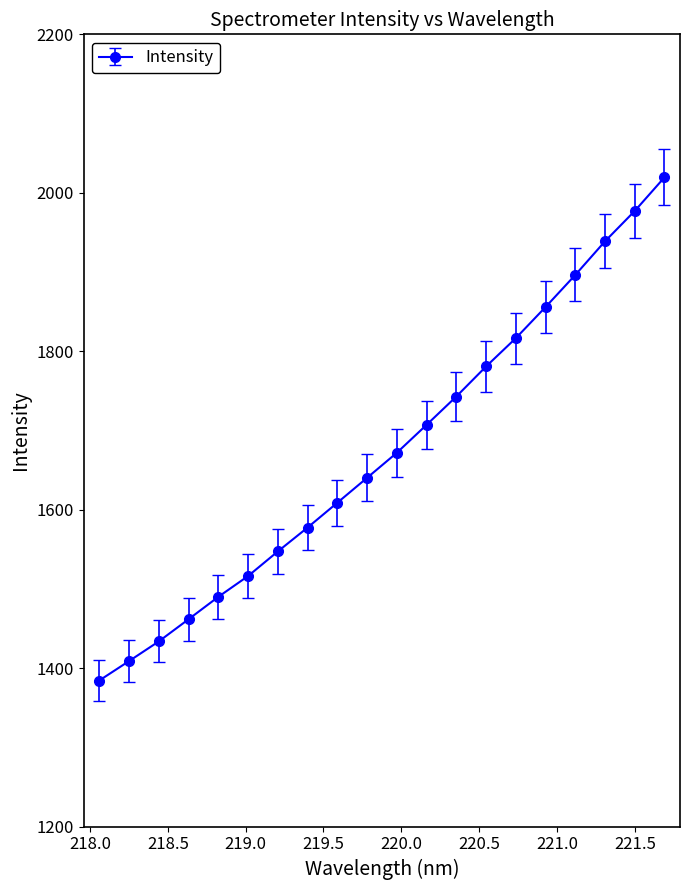

Reading left to right, transcribe all the data shown in this chart.

1384.3	1408.8	1433.7	1461.7	1489.9	1516.2	1547.3	1577.4	1608.7	1640.2	1671.8	1707.1	1742.8	1780.7	1816.4	1855.8	1896.2	1938.7	1977.0	2019.4